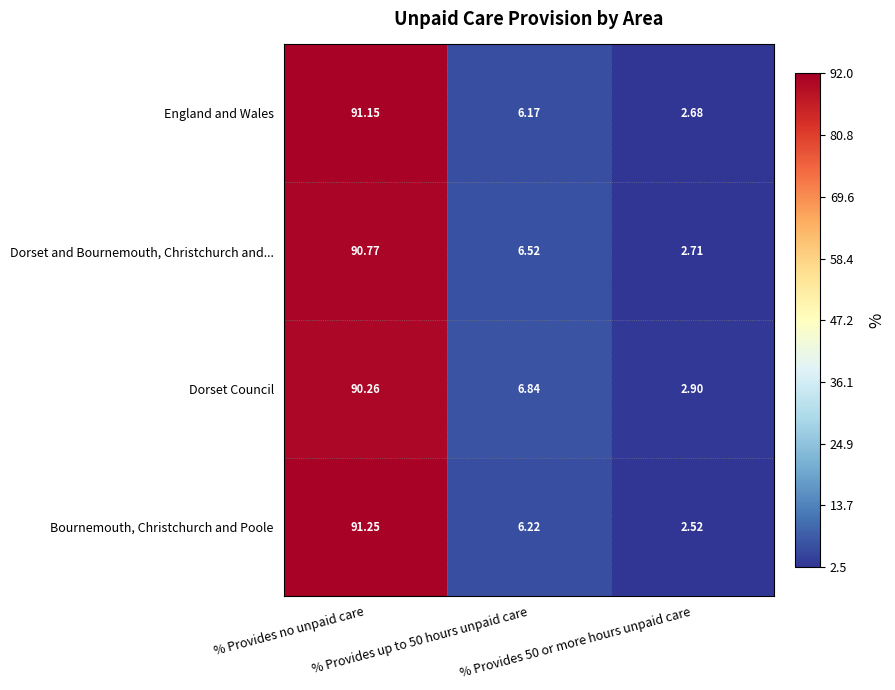

Rank the series by their maximum value, from highest to lowest.

Bournemouth, Christchurch and Poole, England and Wales, Dorset and Bournemouth, Christchurch and..., Dorset Council